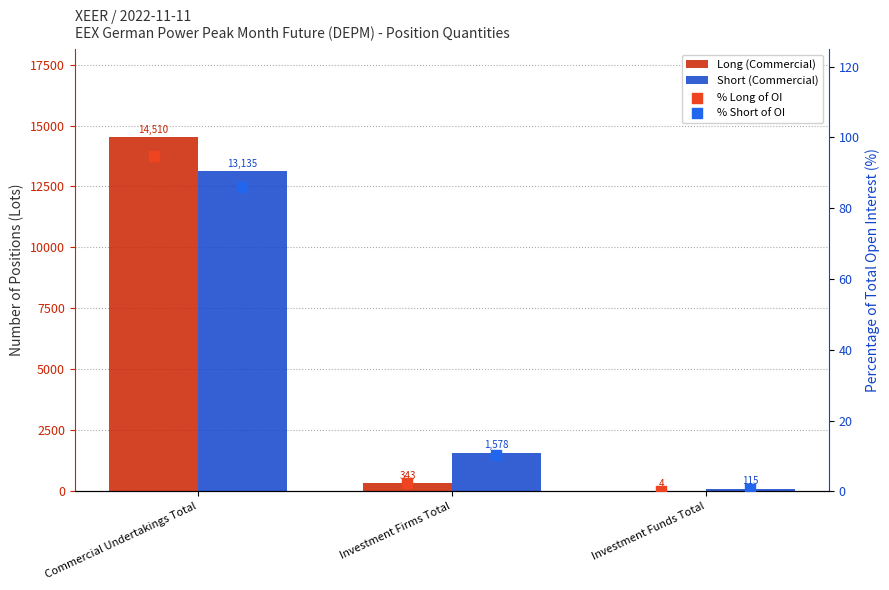

What are all the series names shown in the legend?

Long (Commercial), Short (Commercial), % Long of OI, % Short of OI